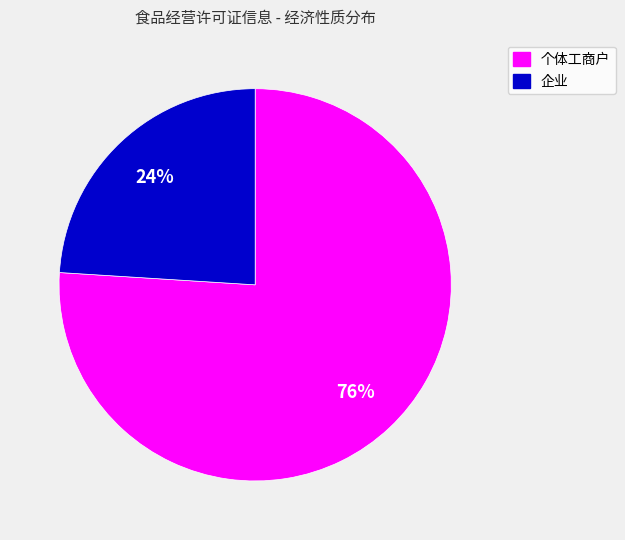

Which has a higher value, 个体工商户 or 企业?

个体工商户